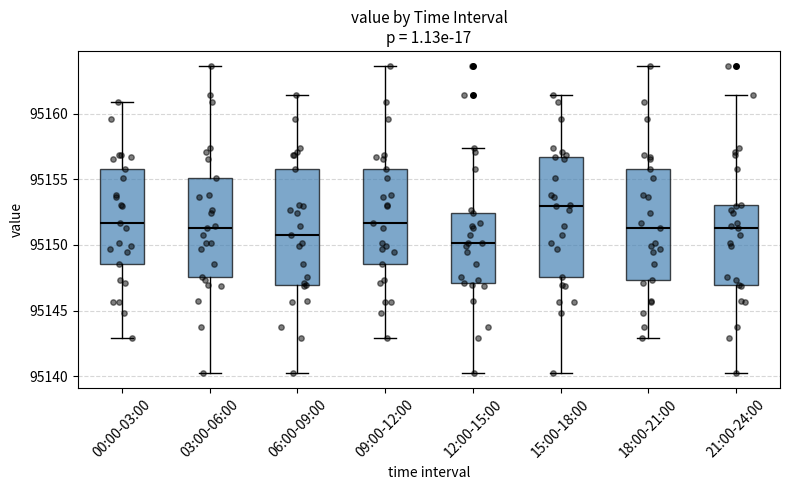

Reading left to right, transcribe this box plot: for each box, give where its median line is, the range the box spans, and where its two whiskers end, as read against the y-axis. The values are not printed on the chart, so give them approximately, as read against the axis.

00:00-03:00: median 95151.5, box 95148.5 to 95156.0, whiskers 95143.0 to 95161.0
03:00-06:00: median 95151.5, box 95147.5 to 95155.0, whiskers 95140.5 to 95163.5
06:00-09:00: median 95150.5, box 95147.0 to 95156.0, whiskers 95140.5 to 95161.5
09:00-12:00: median 95151.5, box 95148.5 to 95156.0, whiskers 95143.0 to 95163.5
12:00-15:00: median 95150.0, box 95147.0 to 95152.5, whiskers 95140.5 to 95157.5
15:00-18:00: median 95153.0, box 95147.5 to 95156.5, whiskers 95140.5 to 95161.5
18:00-21:00: median 95151.5, box 95147.5 to 95156.0, whiskers 95143.0 to 95163.5
21:00-24:00: median 95151.5, box 95147.0 to 95153.0, whiskers 95140.5 to 95161.5